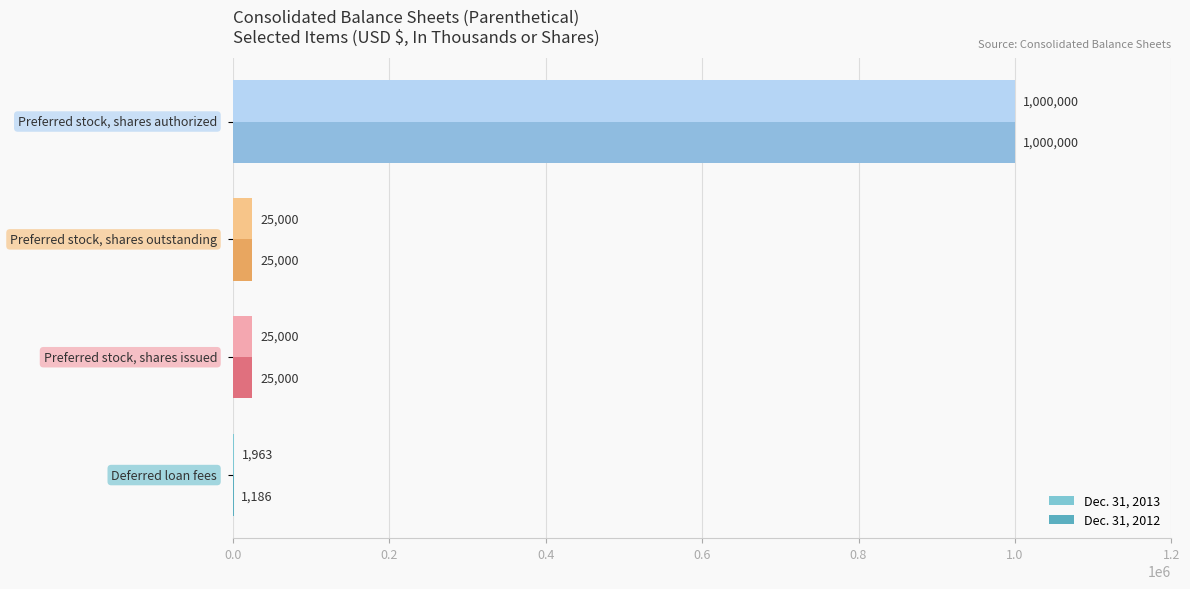

What is the maximum value for Dec. 31, 2012?

1000000